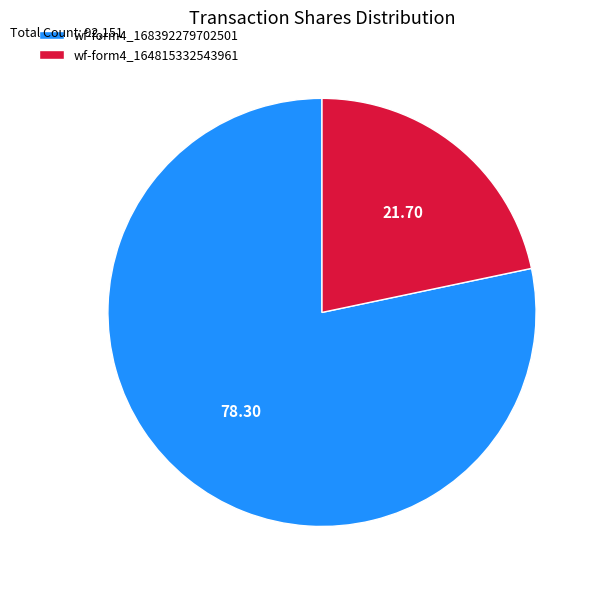

Which has a higher value, wf-form4_164815332543961 or wf-form4_168392279702501?

wf-form4_168392279702501